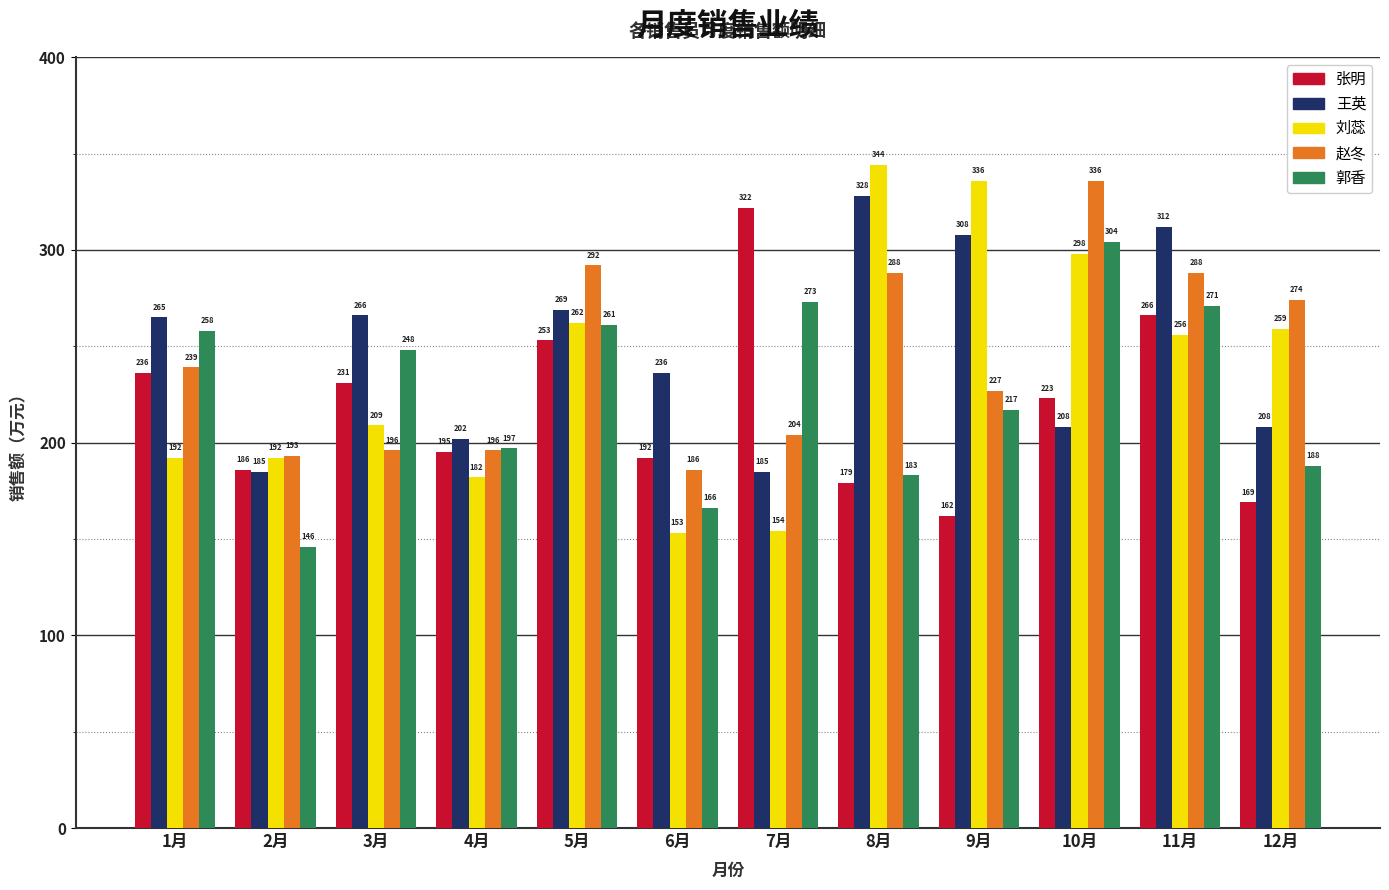

At which label does 郭香 reach its peak?

10月